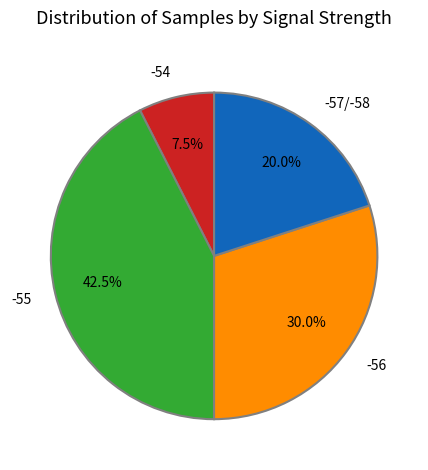

Which has a higher value, -55 or -56?

-55